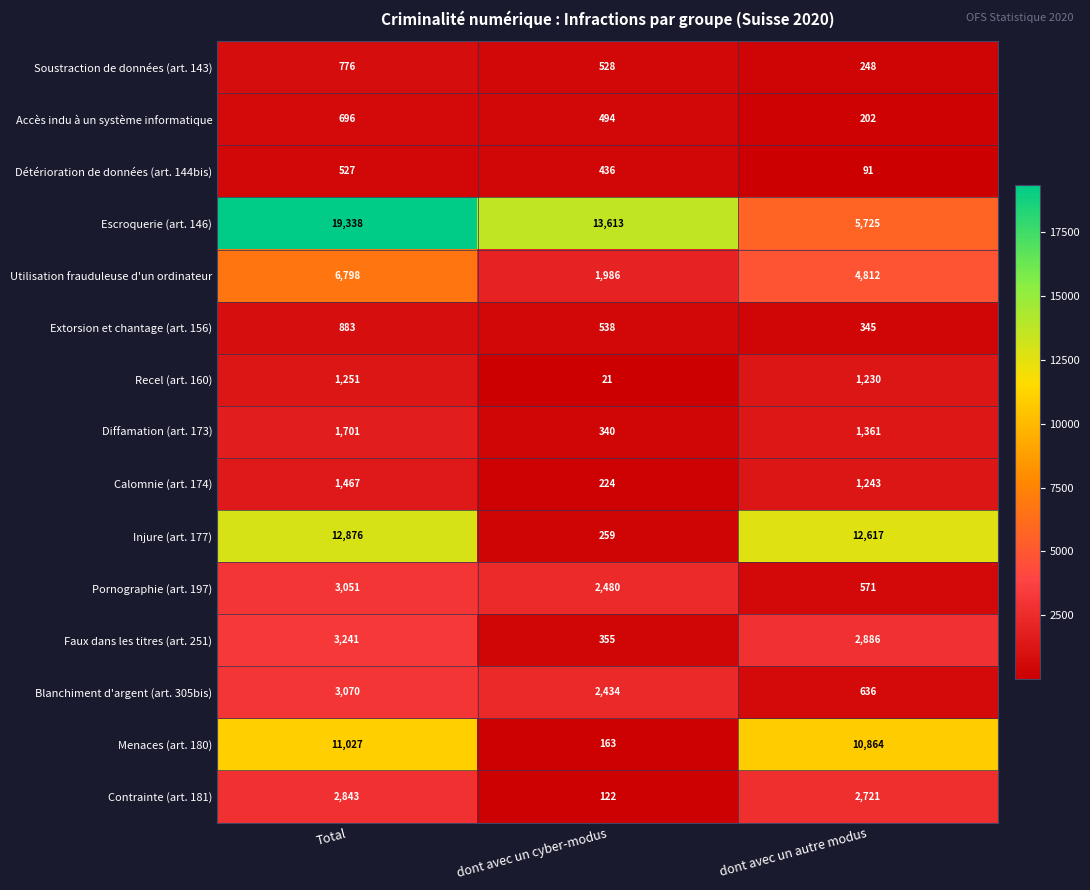

What is the difference between the maximum and second lowest values in the Contrainte (art. 181) series?

122